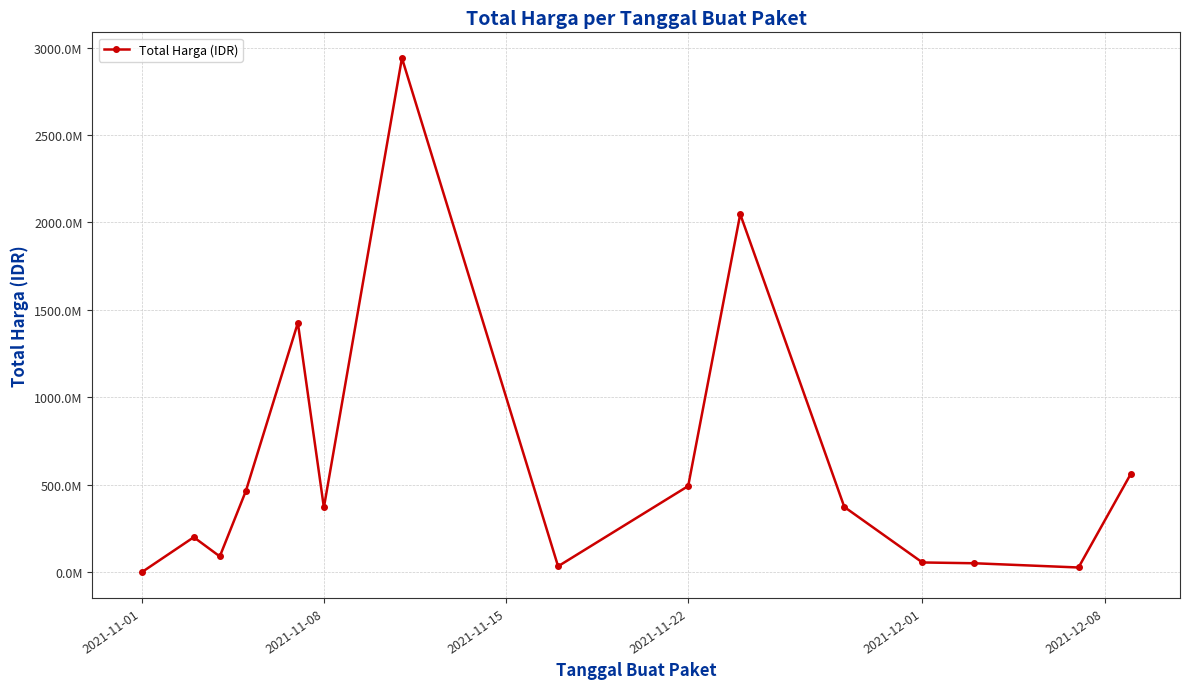

True or false: the data has more than 0 interior local peaks.

True